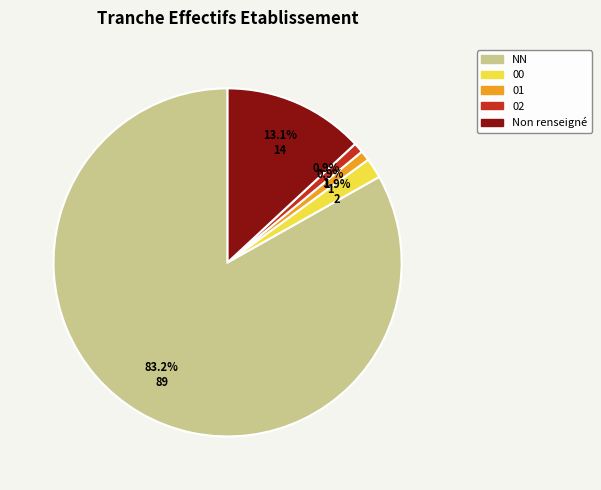

Between 00 and 01, which is larger?

00